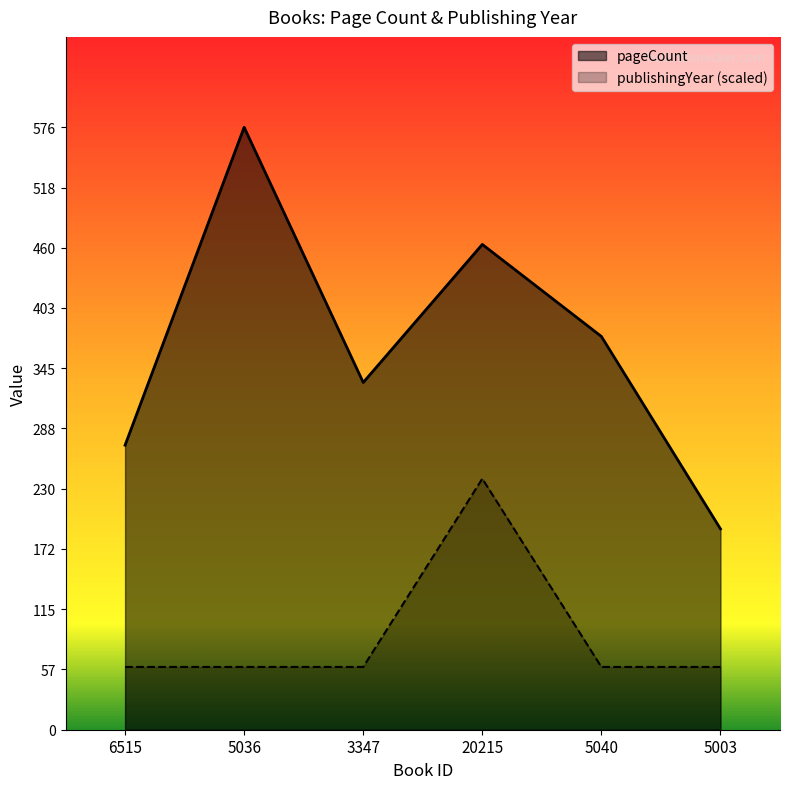

Rank the series at 5036 from lowest to highest value.

publishingYear (scaled), pageCount